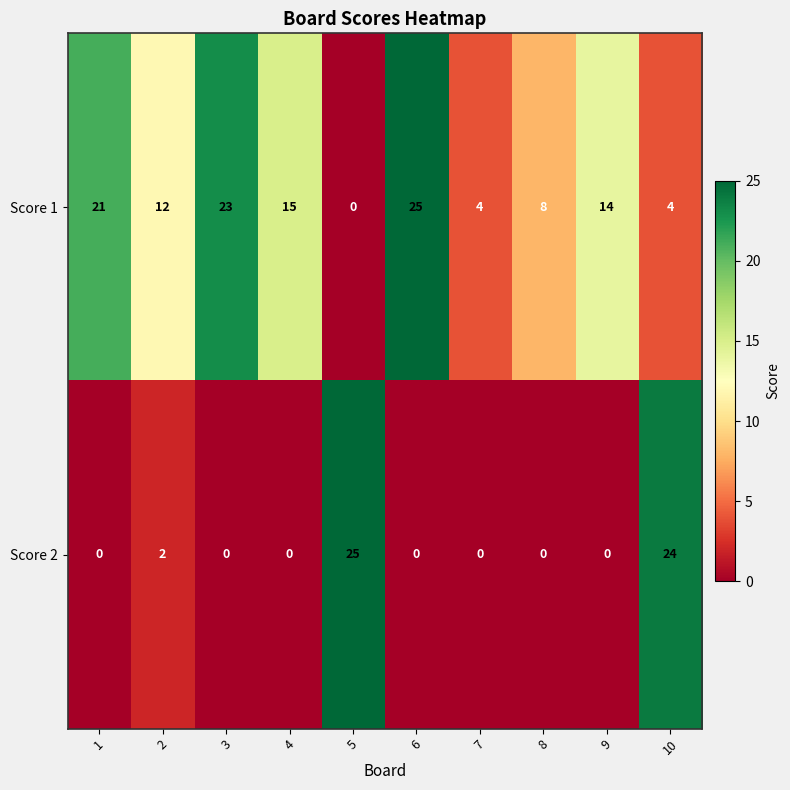

What is the difference between the maximum and minimum values in the Score 1 series?

25